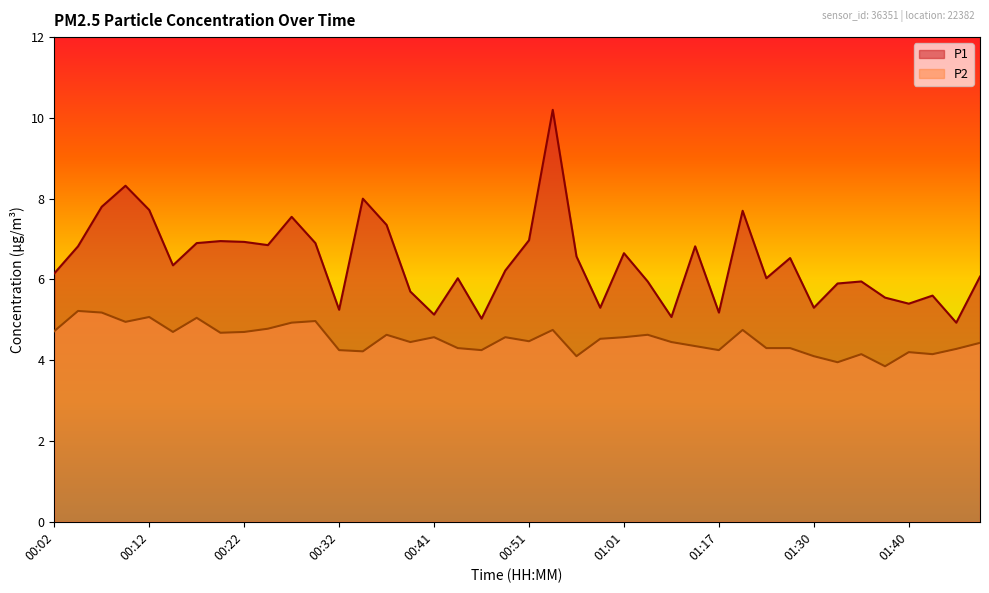

What is the difference between the highest and lowest values at 00:24?

2.1